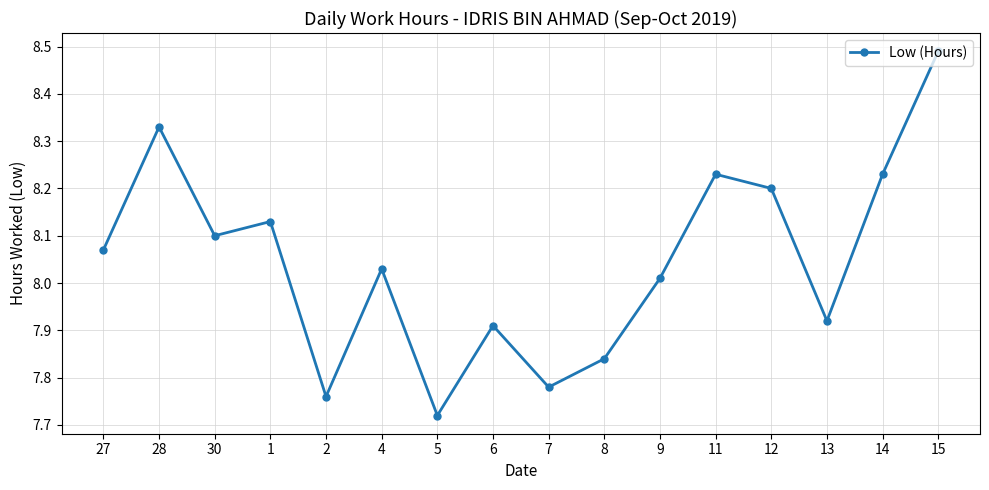

At which category does the data reach its first local peak?

28